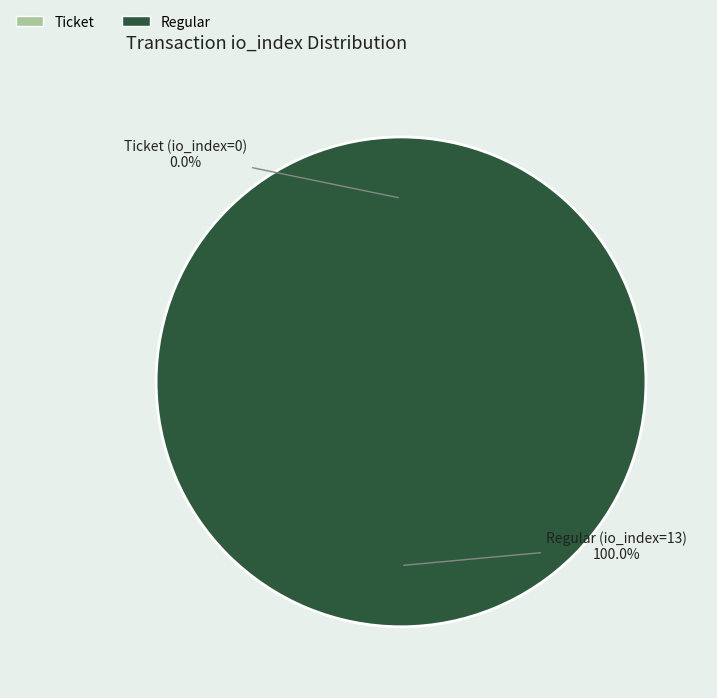

Rank the categories by value from lowest to highest.

Ticket (io_index=0), Regular (io_index=13)